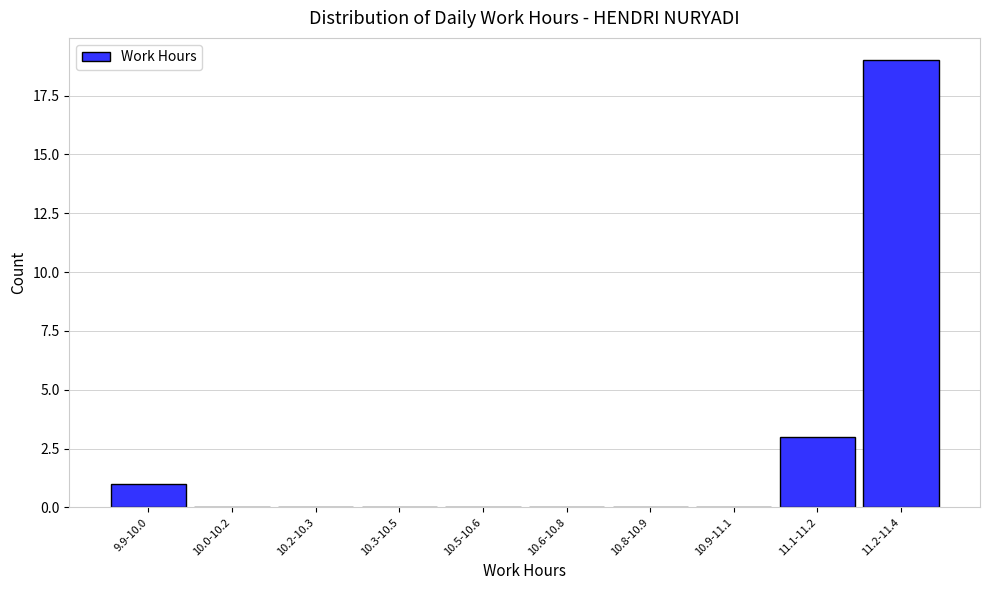

Reading left to right, extract all data points from this chart.

9.9-10.0=1	10.0-10.2=0	10.2-10.3=0	10.3-10.5=0	10.5-10.6=0	10.6-10.8=0	10.8-10.9=0	10.9-11.1=0	11.1-11.2=3	11.2-11.4=19